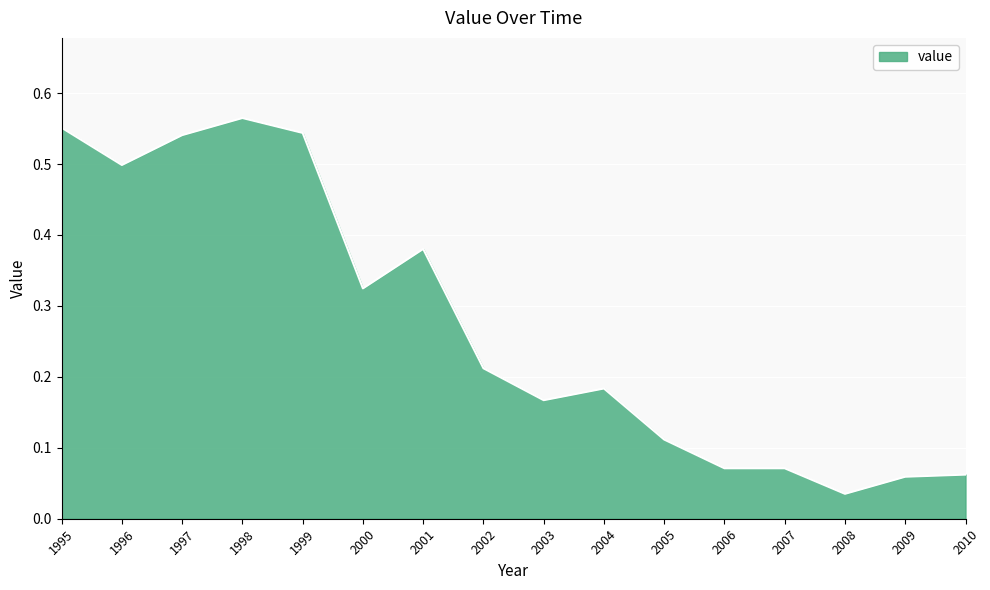

At which label is the value closest to 0?

2008